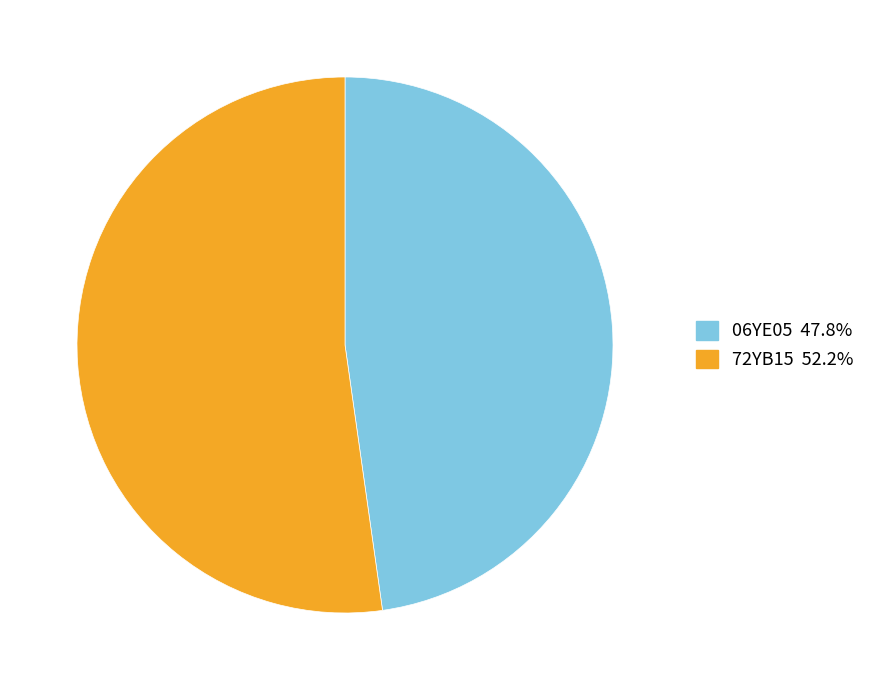

Is it true that 06YE05 is 42% of the pie?

False